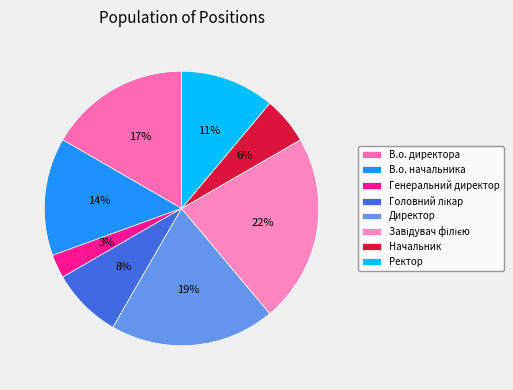

Count the number of slices in the pie.

8